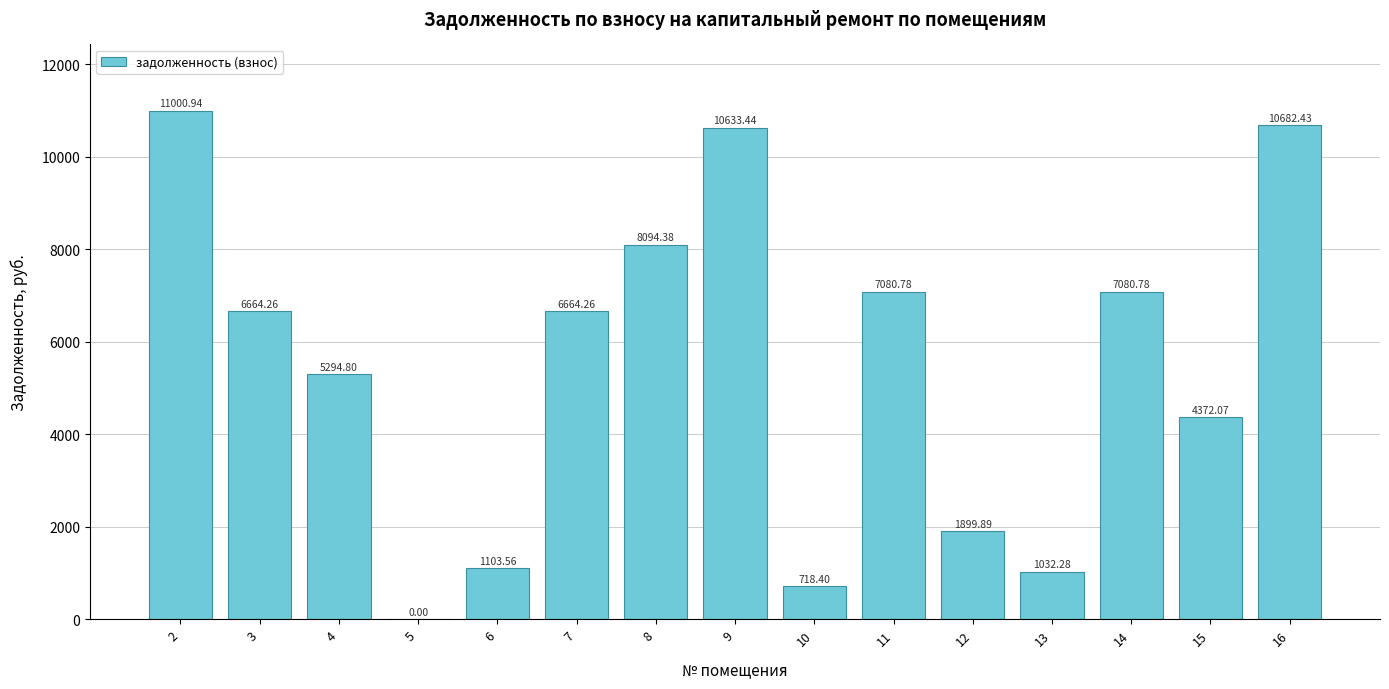

What is the change in value from 7 to 12?

-4764.4